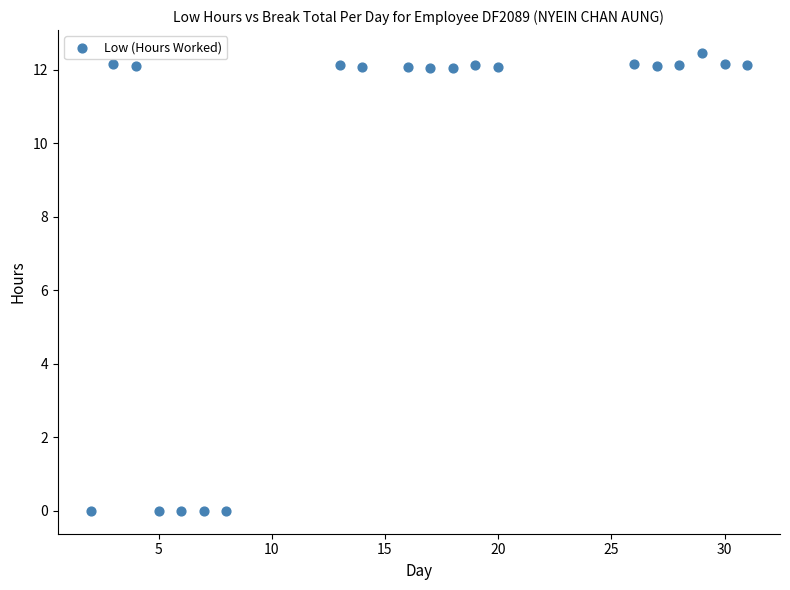

What is the range of X values (max minus min)?

29.0